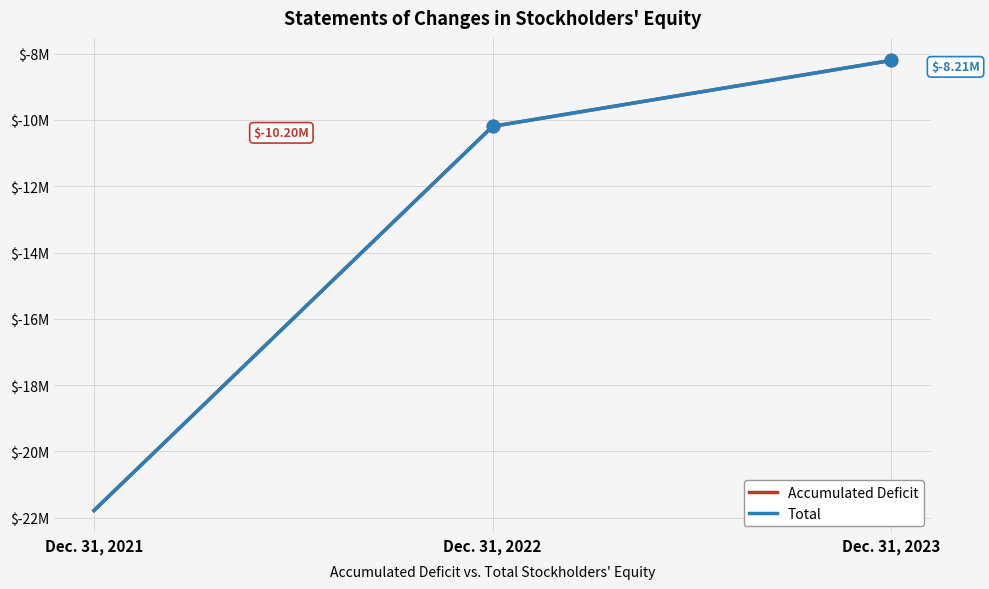

Is this an area chart (filled region under the line)?

No